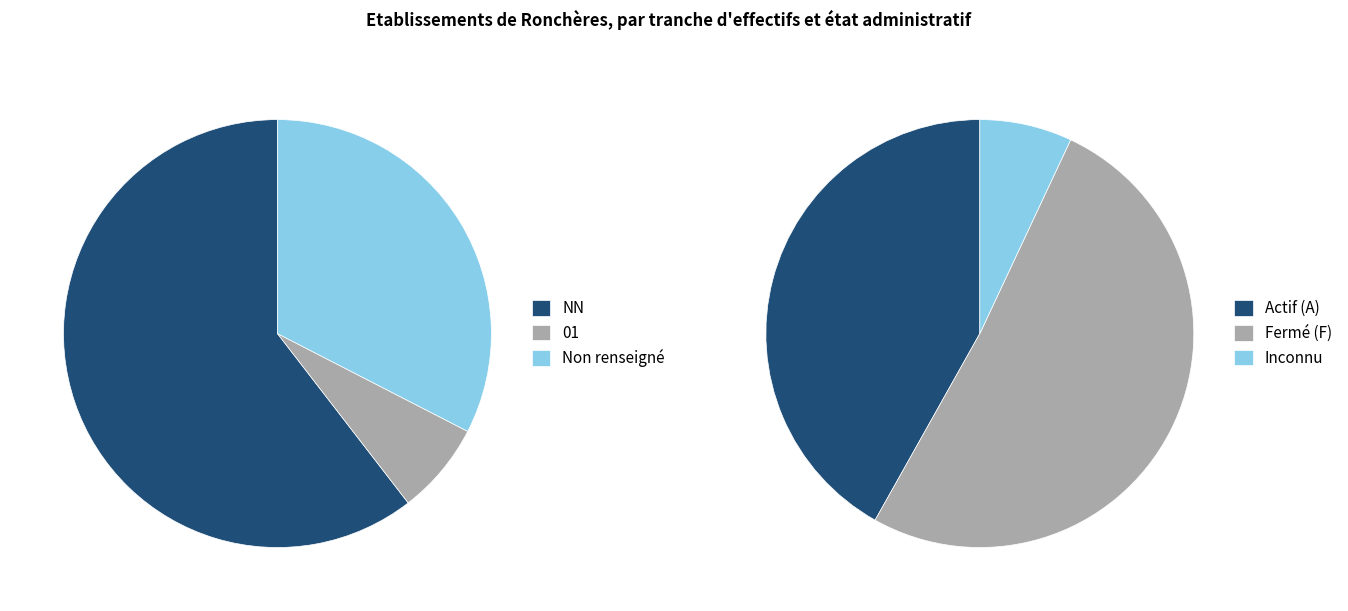

What percentage is the 01 slice, to the nearest percent?

7%